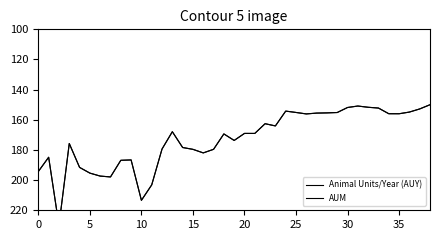

Which series ends up on top after the final intersection of Animal Units/Year (AUY) and AUM?

AUM